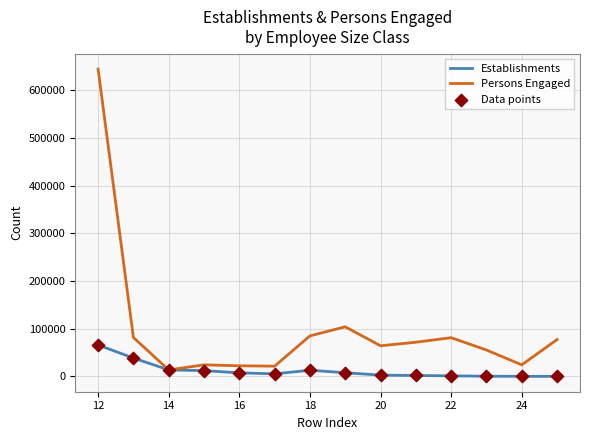

Which series has the widest spread of values?

Persons Engaged